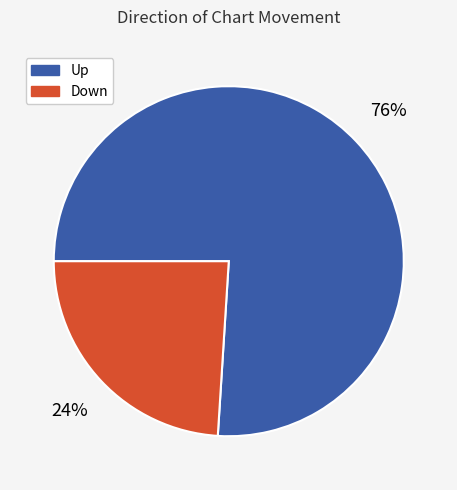

Which has a higher value, Down or Up?

Up